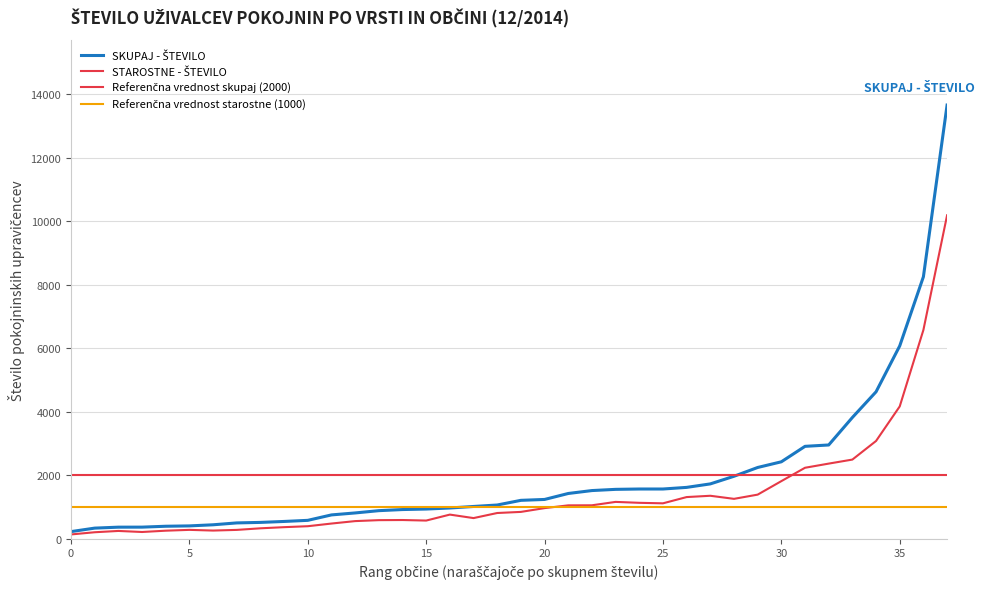

How many series are shown in this chart?

4